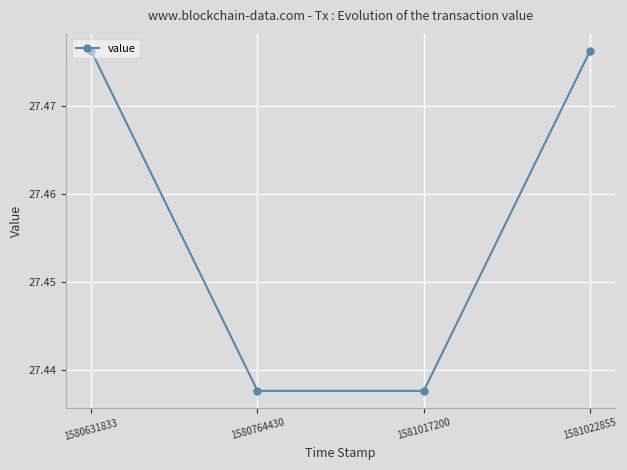

How many categories are shown in the chart?

4